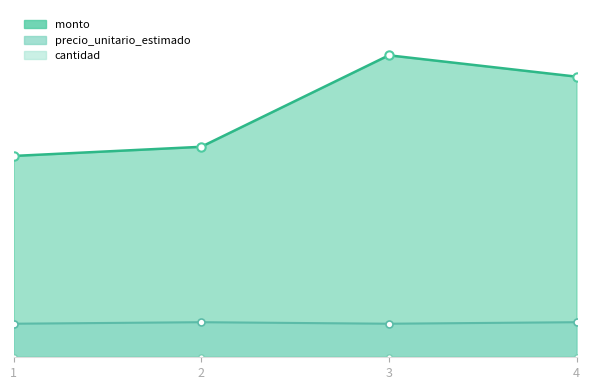

At which category does precio_unitario_estimado reach its first local valley?

3